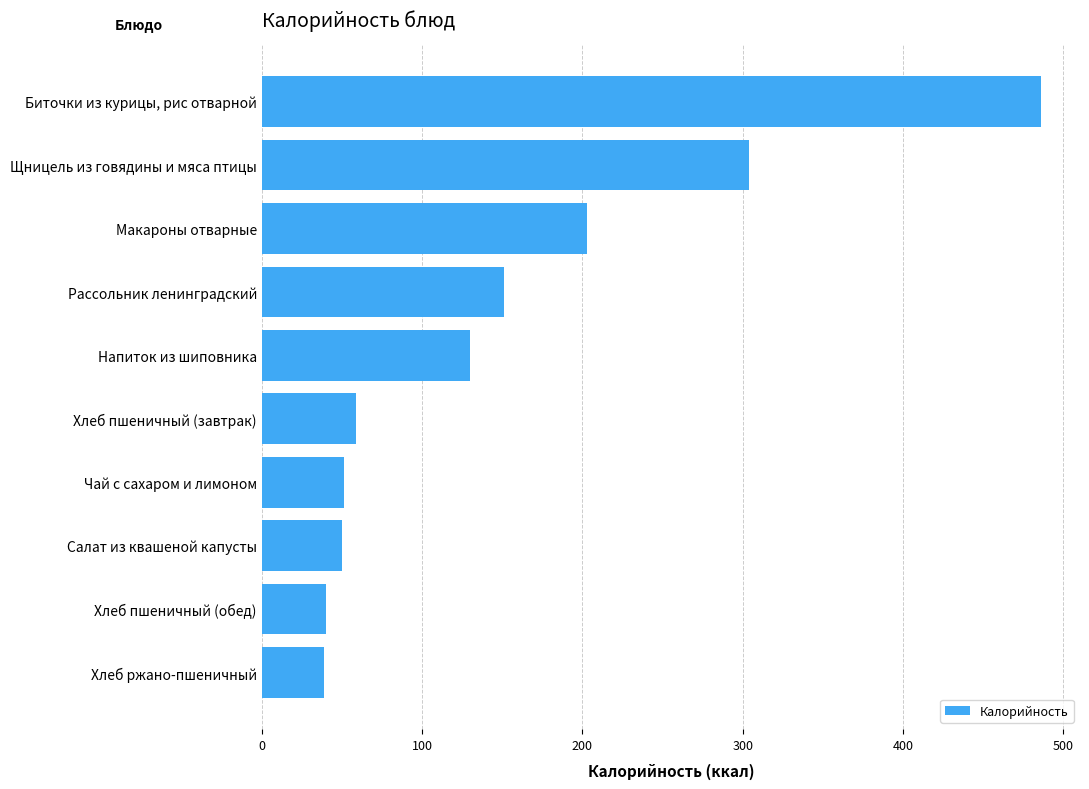

Rank the categories by value from lowest to highest.

Хлеб ржано-пшеничный, Хлеб пшеничный (обед), Салат из квашеной капусты, Чай с сахаром и лимоном, Хлеб пшеничный (завтрак), Напиток из шиповника, Рассольник ленинградский, Макароны отварные, Щницель из говядины и мяса птицы, Биточки из курицы, рис отварной